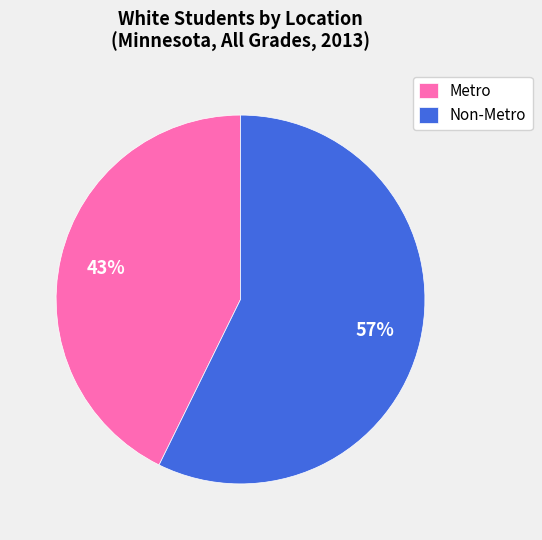

Between Metro and Non-Metro, which is larger?

Non-Metro